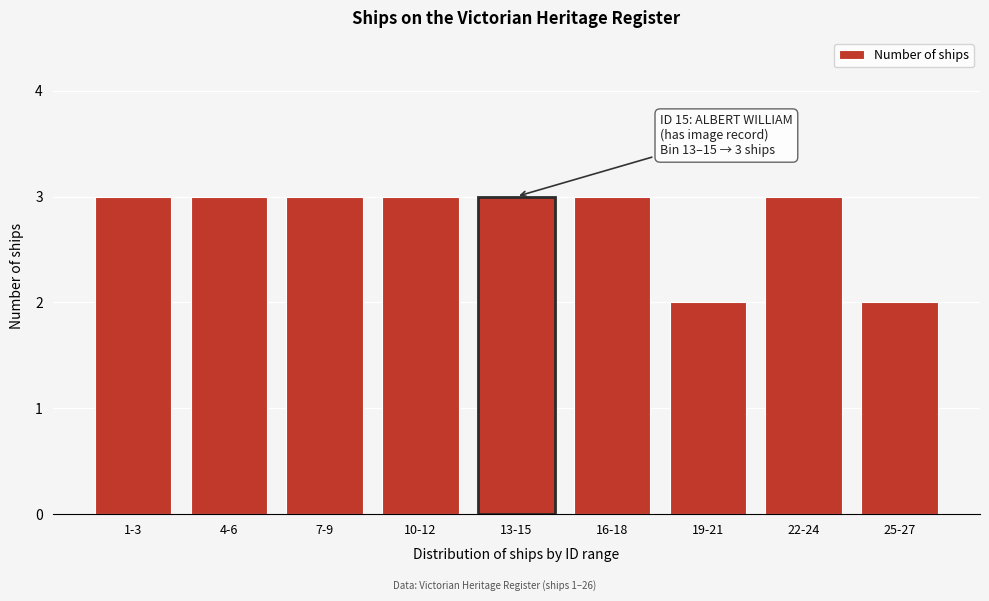

Reading left to right, extract all data points from this chart.

3	3	3	3	3	3	2	3	2